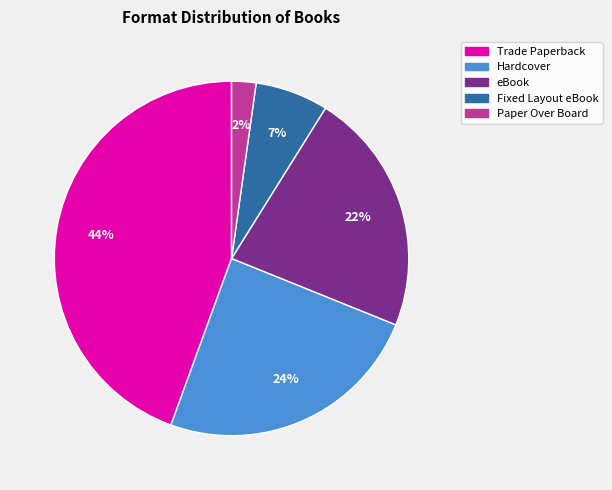

To the nearest percent, what is the combined percentage of eBook and Paper Over Board?

24%